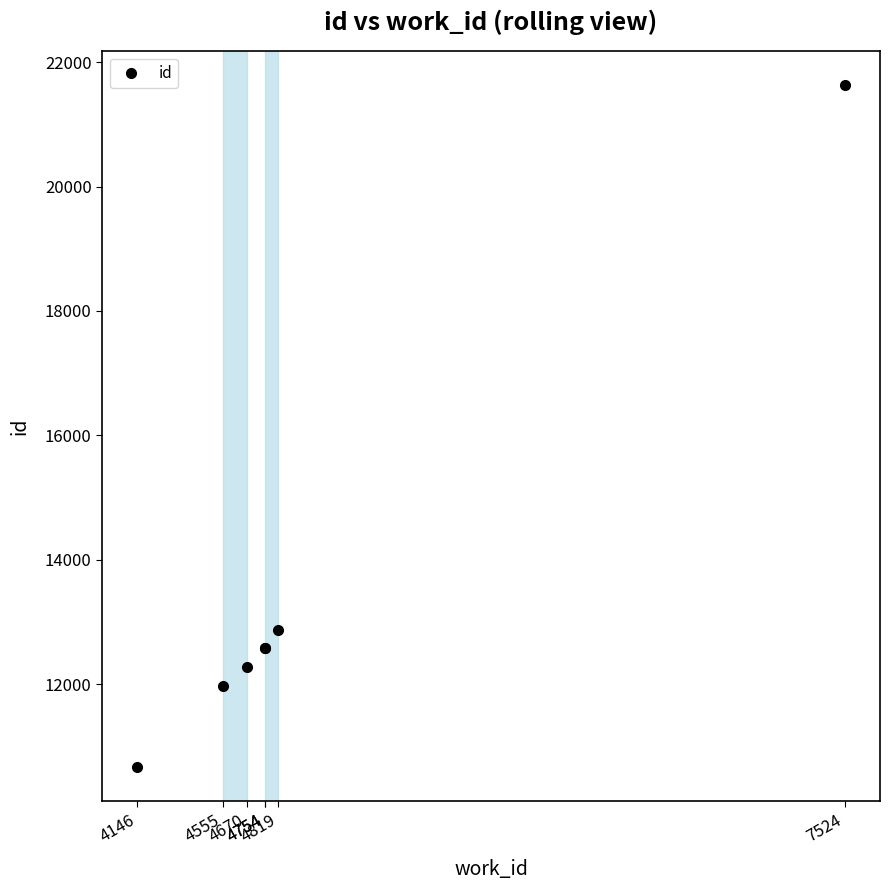

Which label corresponds to the largest value in the chart?

7524